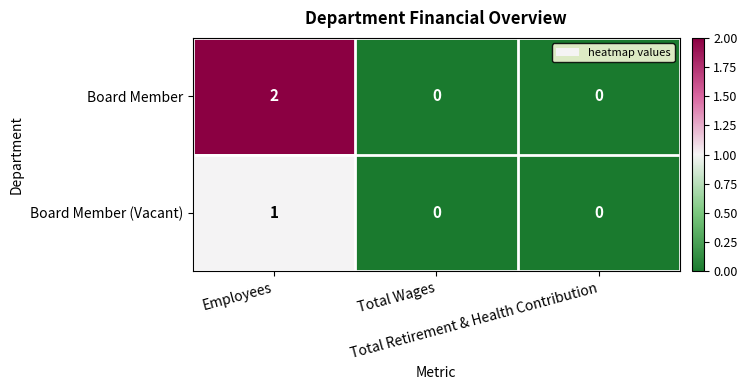

List the series in order of their overall mean, lowest first.

Board Member (Vacant), Board Member